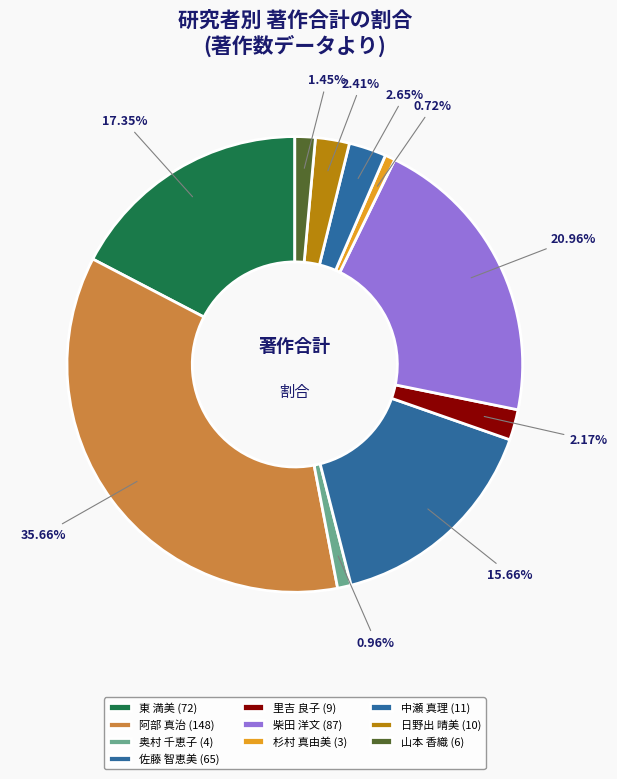

How many slices are in this pie chart?

10